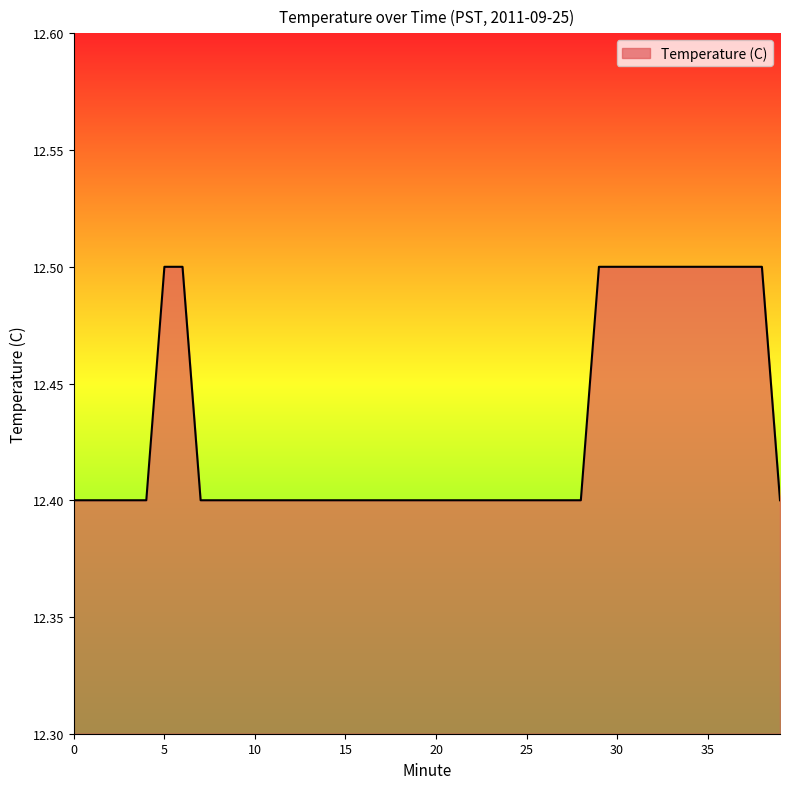

What is the smallest value displayed?

12.4